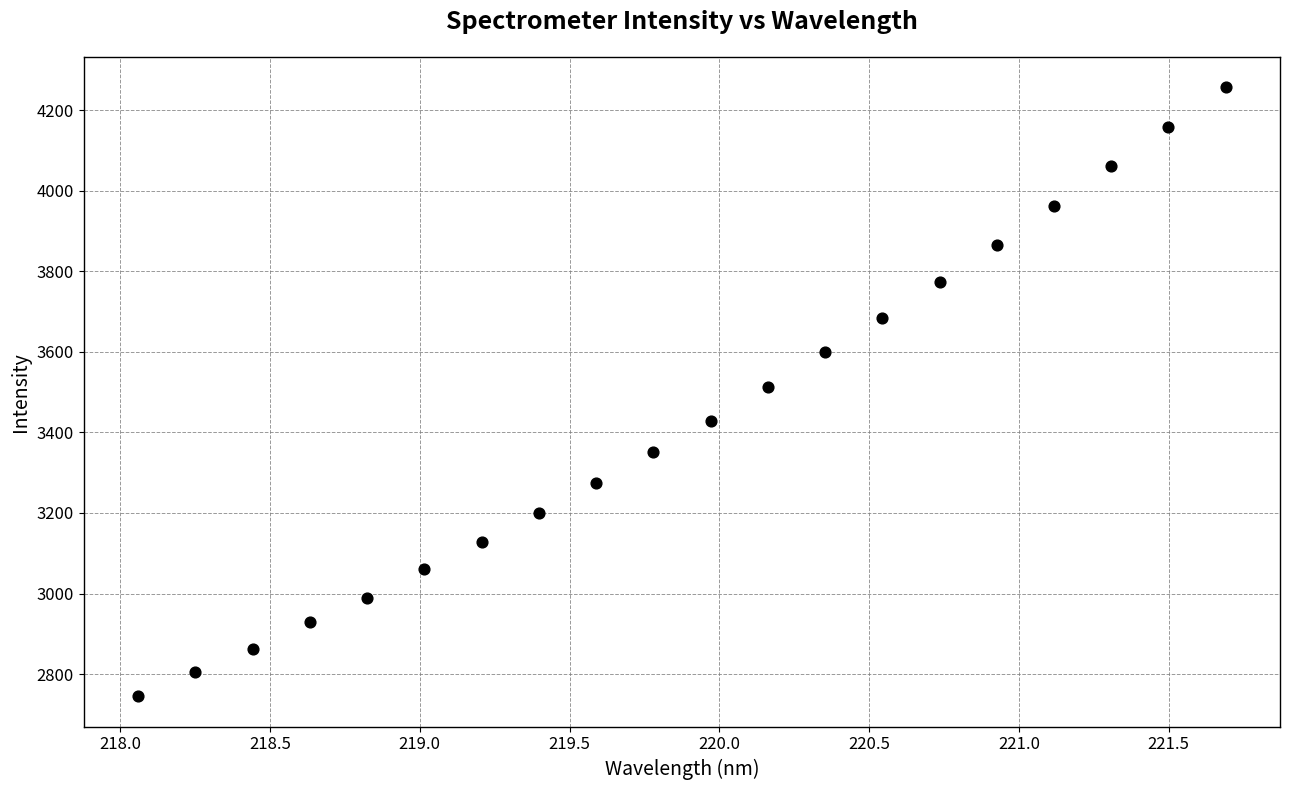

What is the range of X values (max minus min)?

3.6